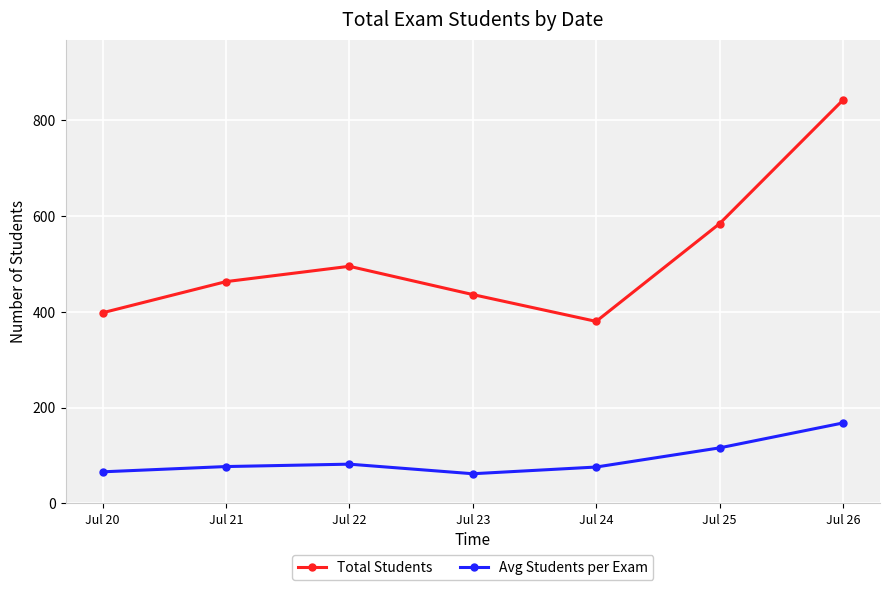

How many interior local peaks does the Avg Students per Exam series have?

1